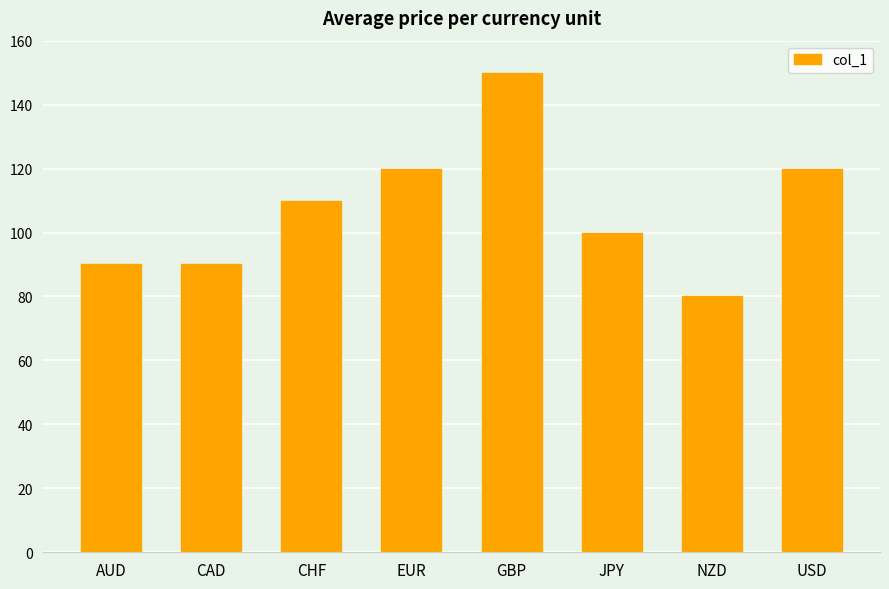

What is the difference between the values at NZD and JPY?

20